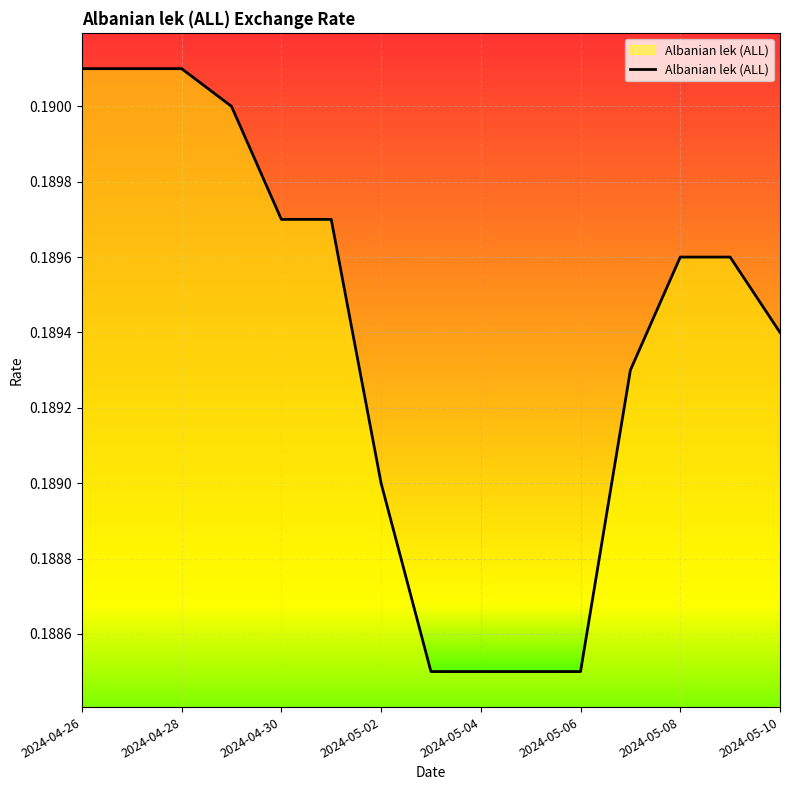

True or false: there are more than 1 points higher than both neighbors.

False